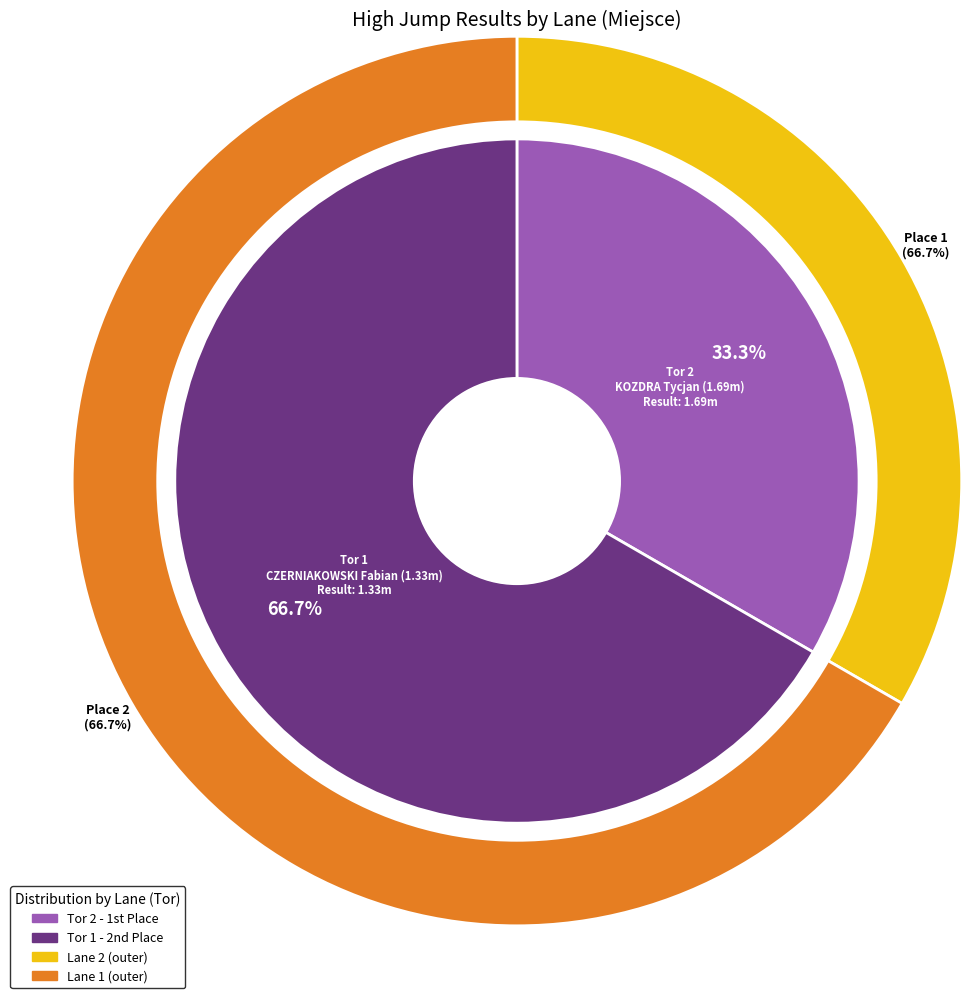

What percentage do Tor 2 and Tor 1 together represent?

100.0%